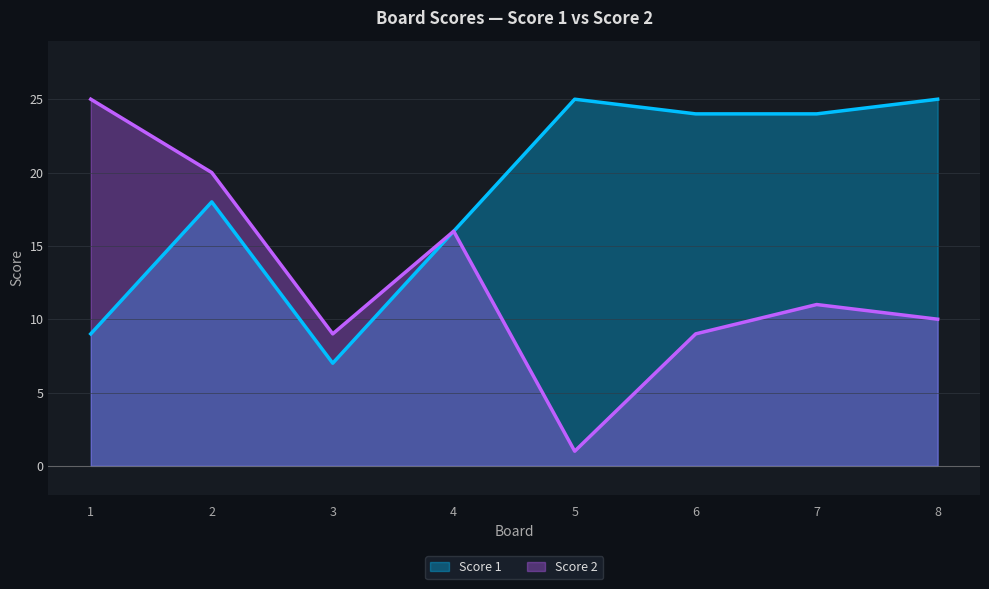

What is the sum of all Score 1 values?

148